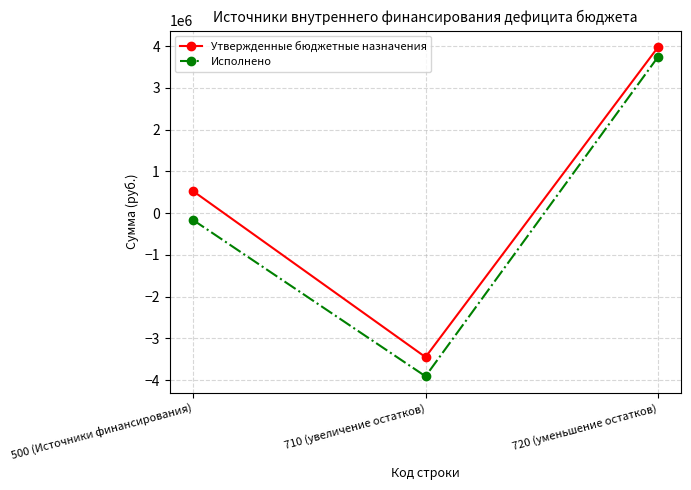

Does the chart display data point markers on the line(s)?

Yes